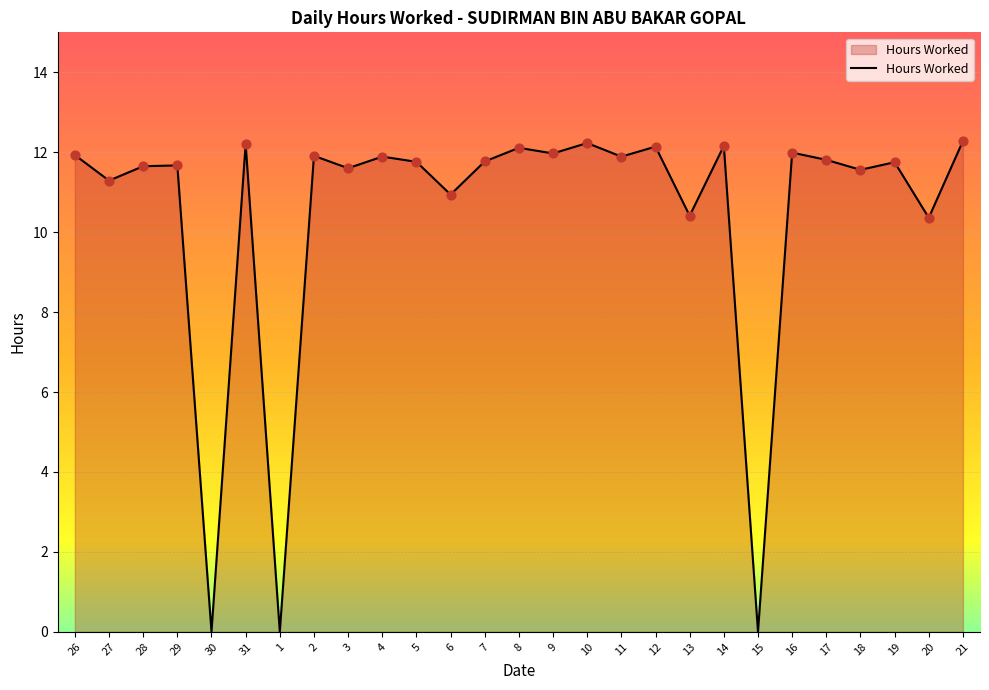

Approximately how many times larger is the value at 5 compared to 14?

1.0